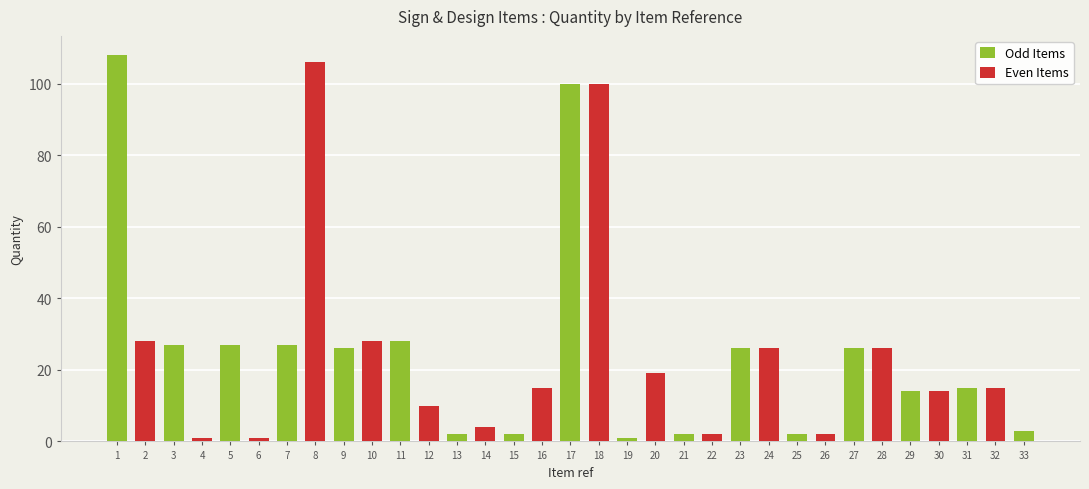

Between 2 and 4, which is larger?

2